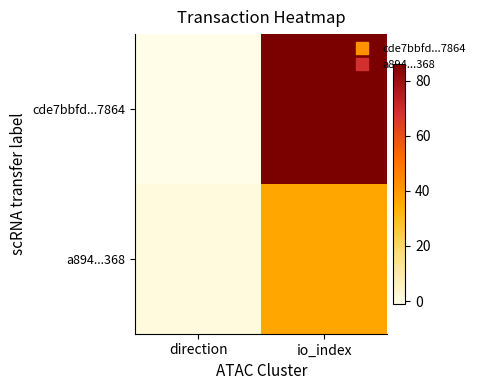

Which series has the largest total across all categories?

cde7bbfd...7864